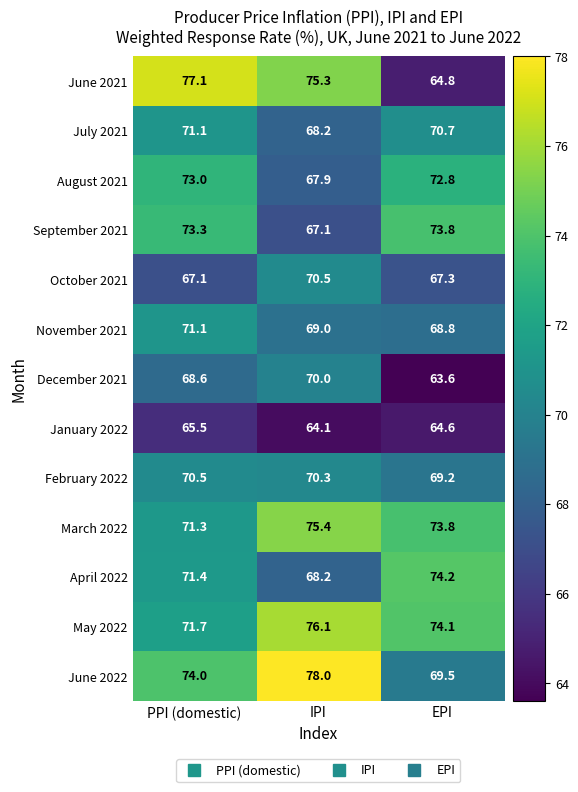

The January 2022 series shows 64.1 at IPI. True or false?

True